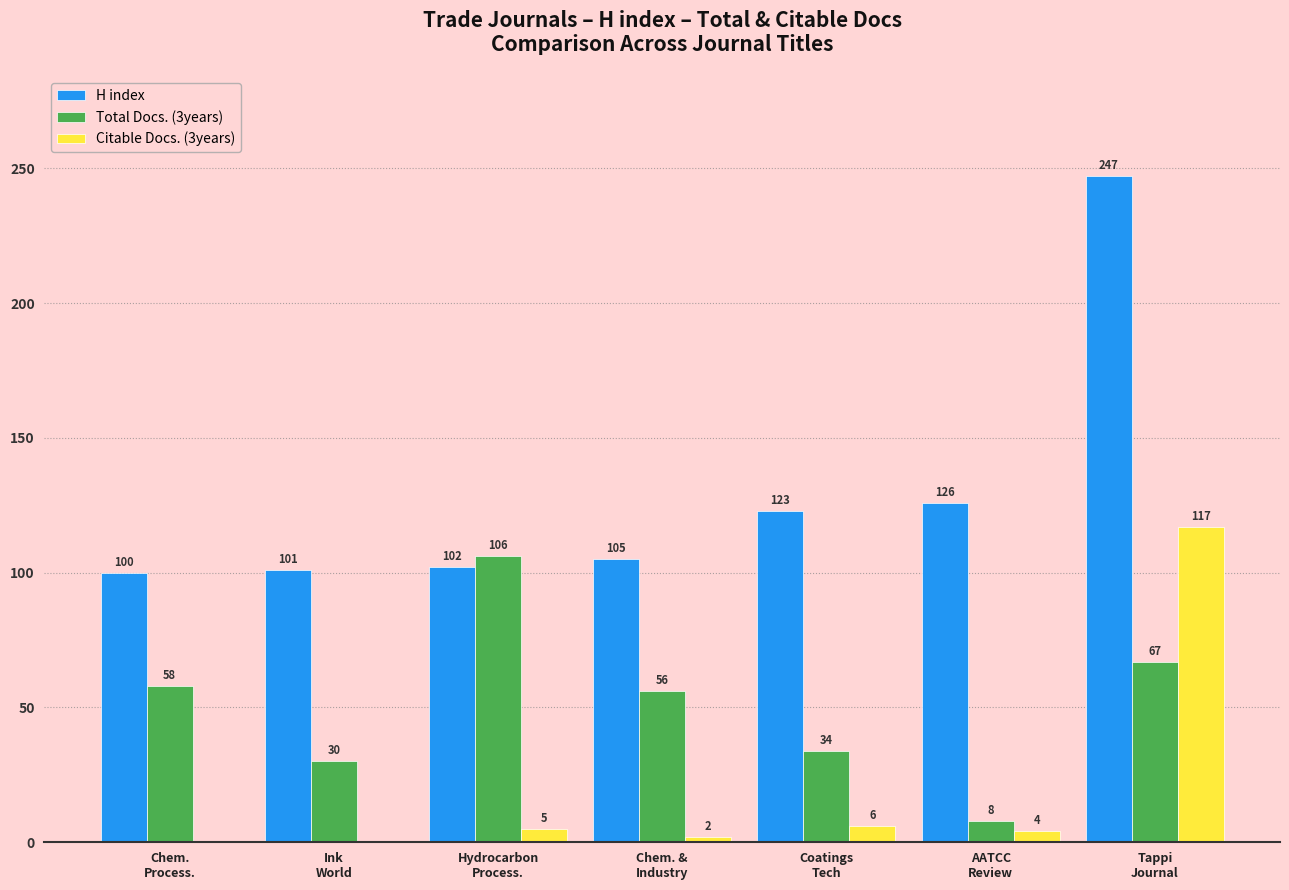

Which series has the largest total across all categories?

H index